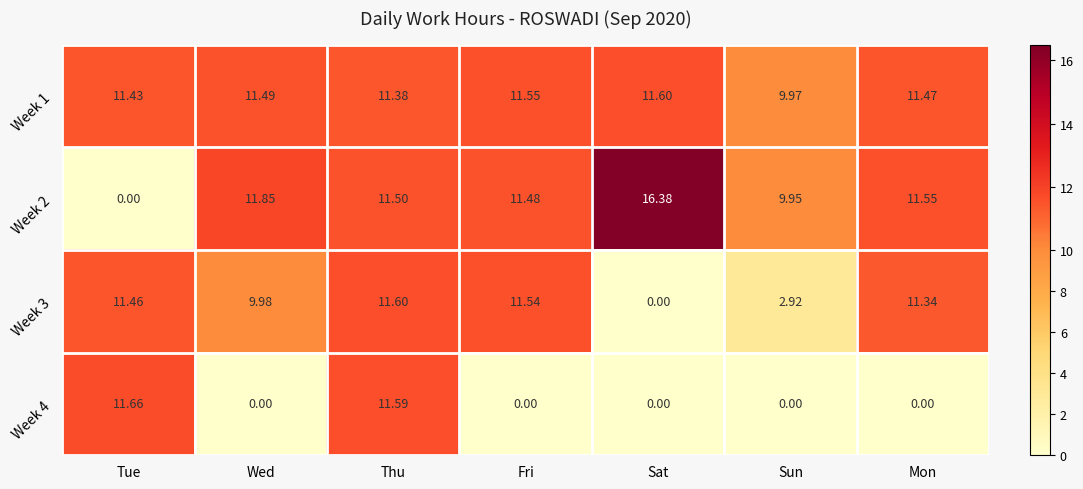

How many data points does each series have?

7